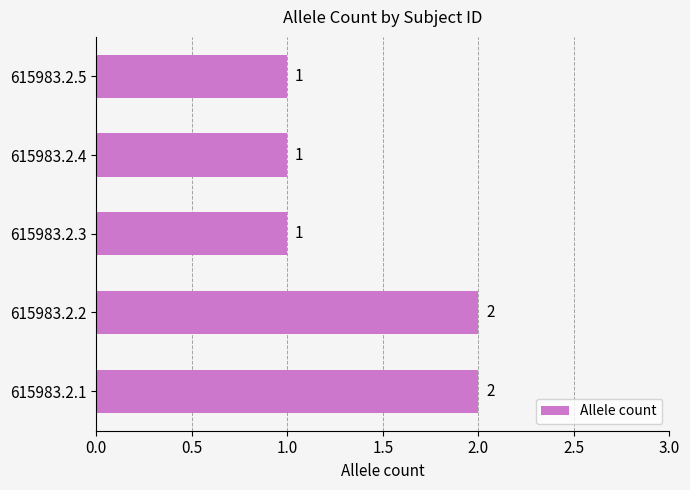

What is the difference between the maximum and minimum values?

1